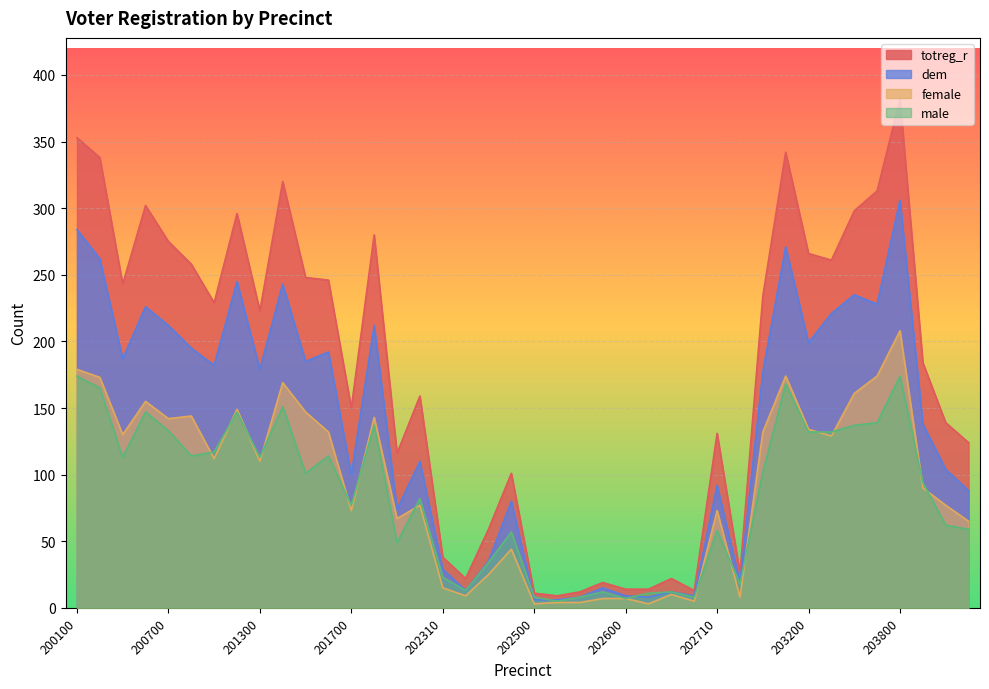

True or false: dem and female cross at least once.

False